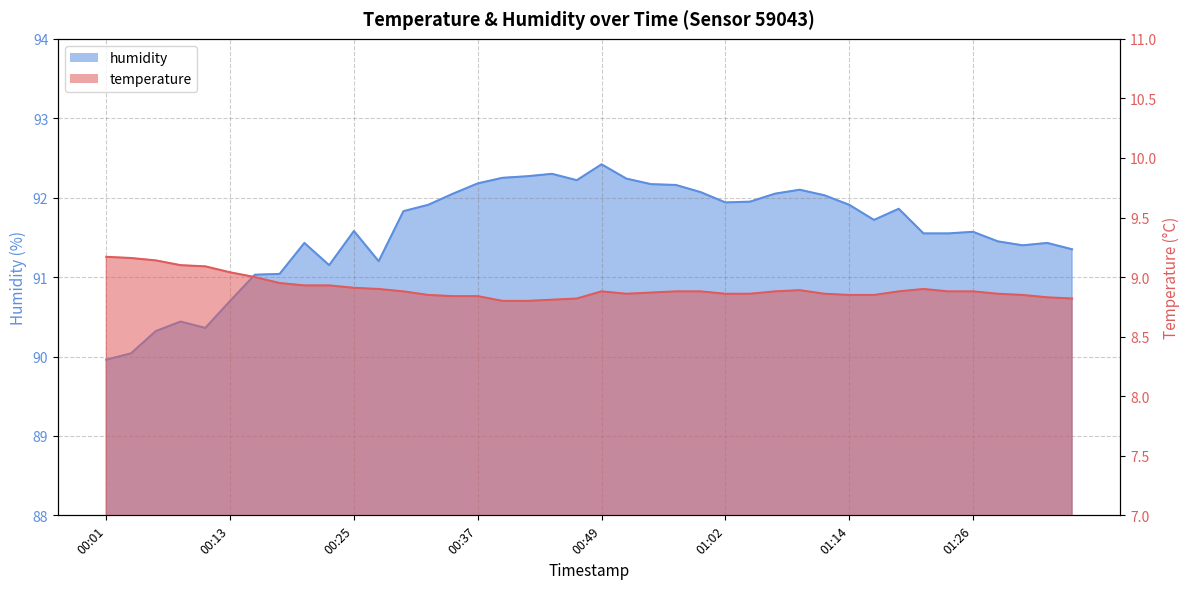

Reading left to right, extract all data points from this chart.

temperature: 00:01=9.2	00:03=9.2	00:06=9.1	00:08=9.1	00:11=9.1	00:13=9.0	00:15=9.0	00:18=8.9	00:20=8.9	00:23=8.9	00:25=8.9	00:28=8.9	00:30=8.9	00:32=8.8	00:35=8.8	00:37=8.8	00:40=8.8	00:42=8.8	00:45=8.8	00:47=8.8	00:49=8.9	00:52=8.9	00:54=8.9	00:57=8.9	00:59=8.9	01:02=8.9	01:04=8.9	01:07=8.9	01:09=8.9	01:12=8.9	01:14=8.8	01:16=8.8	01:19=8.9	01:21=8.9	01:24=8.9	01:26=8.9	01:28=8.9	01:31=8.8	01:33=8.8	01:36=8.8
humidity: 00:01=90.0	00:03=90.0	00:06=90.3	00:08=90.4	00:11=90.4	00:13=90.7	00:15=91.0	00:18=91.0	00:20=91.4	00:23=91.2	00:25=91.6	00:28=91.2	00:30=91.8	00:32=91.9	00:35=92.0	00:37=92.2	00:40=92.2	00:42=92.3	00:45=92.3	00:47=92.2	00:49=92.4	00:52=92.2	00:54=92.2	00:57=92.2	00:59=92.1	01:02=91.9	01:04=92.0	01:07=92.0	01:09=92.1	01:12=92.0	01:14=91.9	01:16=91.7	01:19=91.9	01:21=91.5	01:24=91.5	01:26=91.6	01:28=91.5	01:31=91.4	01:33=91.4	01:36=91.3